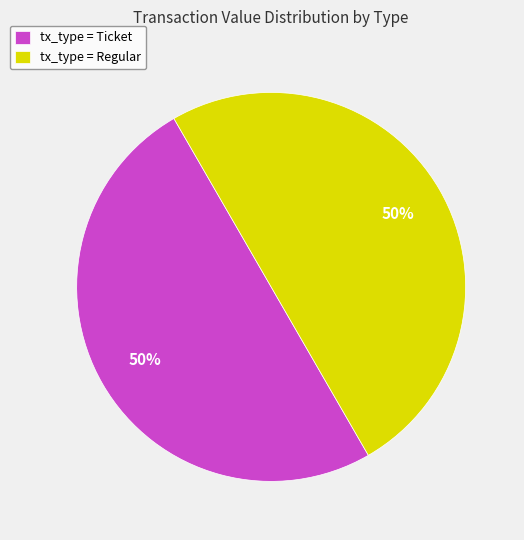

Is it true that tx_type = Ticket is 65% of the pie?

False